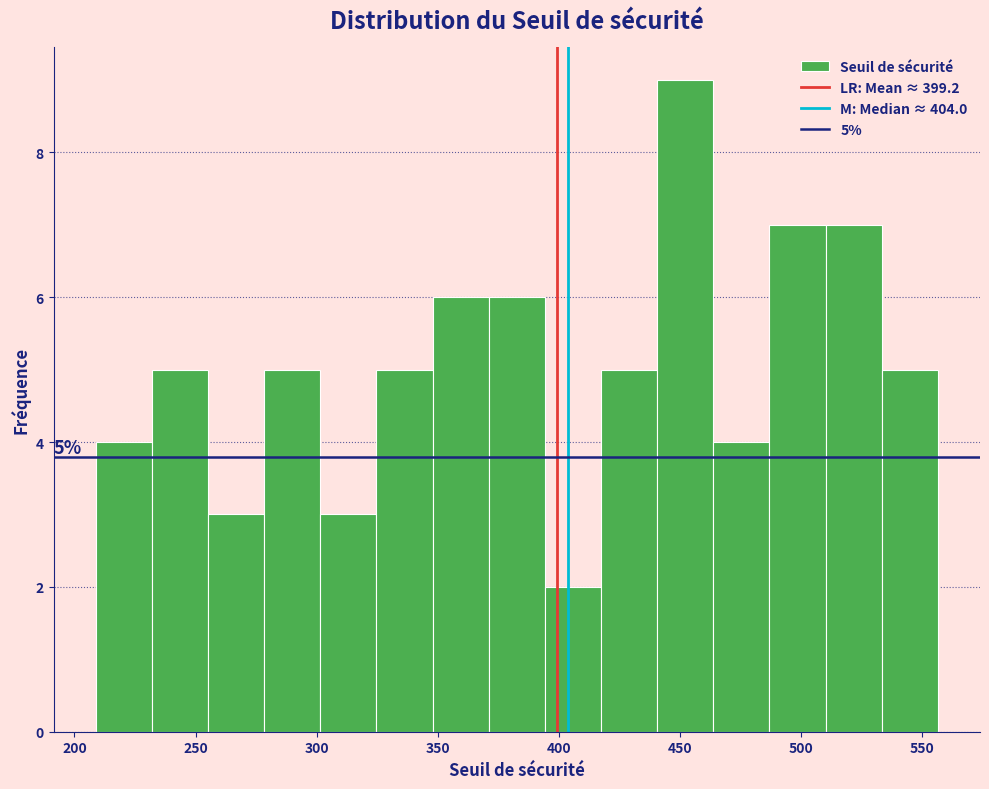

Over which range of the x-axis is the bar tallest?

440 to 465